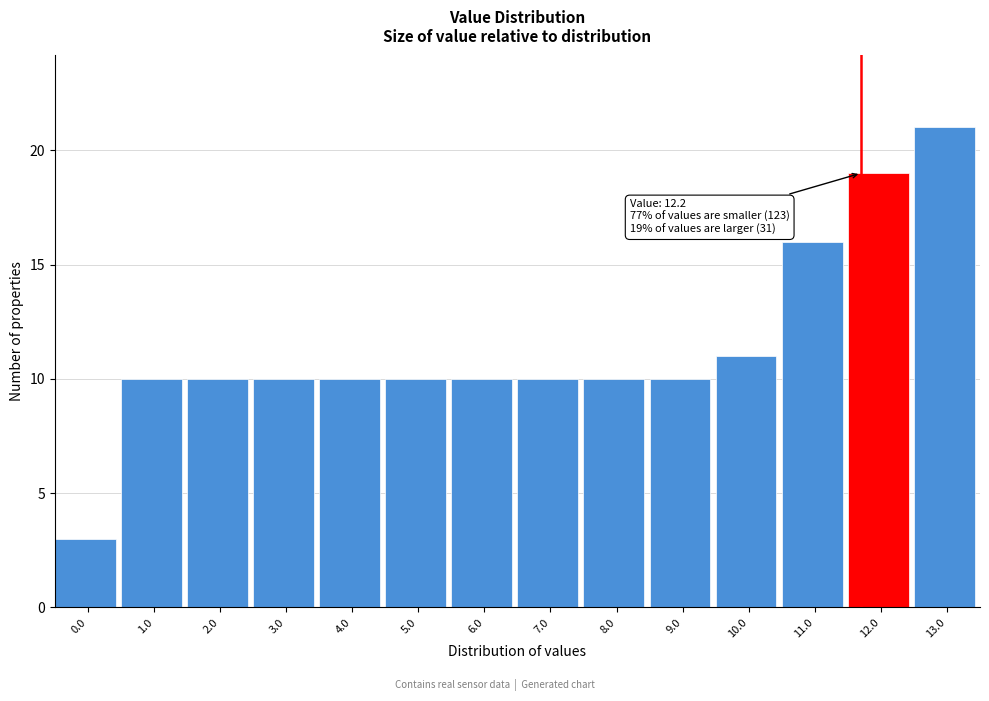

Reading left to right, list all the values displayed in this chart.

3	10	10	10	10	10	10	10	10	10	11	16	19	21